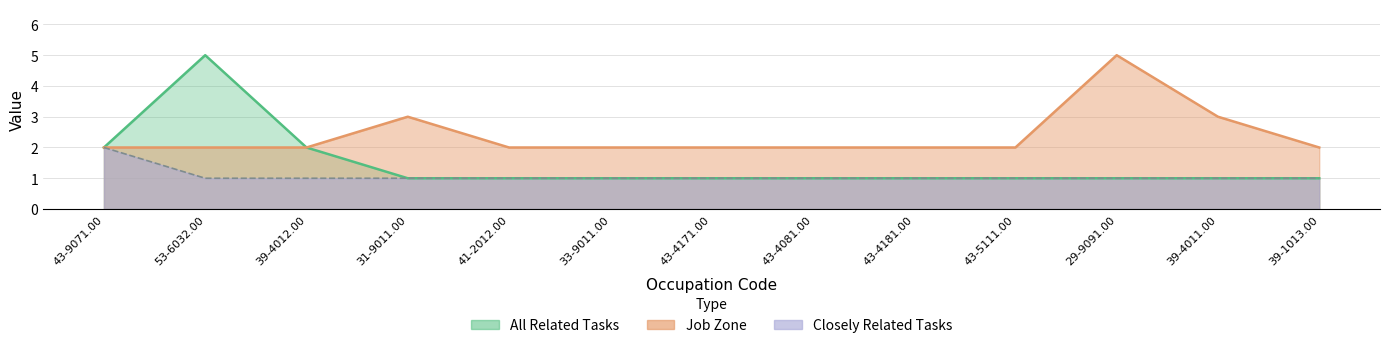

Reading right to left, list all the values displayed in this chart.

All Related Tasks: 39-1013.00=1	39-4011.00=1	29-9091.00=1	43-5111.00=1	43-4181.00=1	43-4081.00=1	43-4171.00=1	33-9011.00=1	41-2012.00=1	31-9011.00=1	39-4012.00=2	53-6032.00=5	43-9071.00=2
Job Zone: 39-1013.00=2	39-4011.00=3	29-9091.00=5	43-5111.00=2	43-4181.00=2	43-4081.00=2	43-4171.00=2	33-9011.00=2	41-2012.00=2	31-9011.00=3	39-4012.00=2	53-6032.00=2	43-9071.00=2